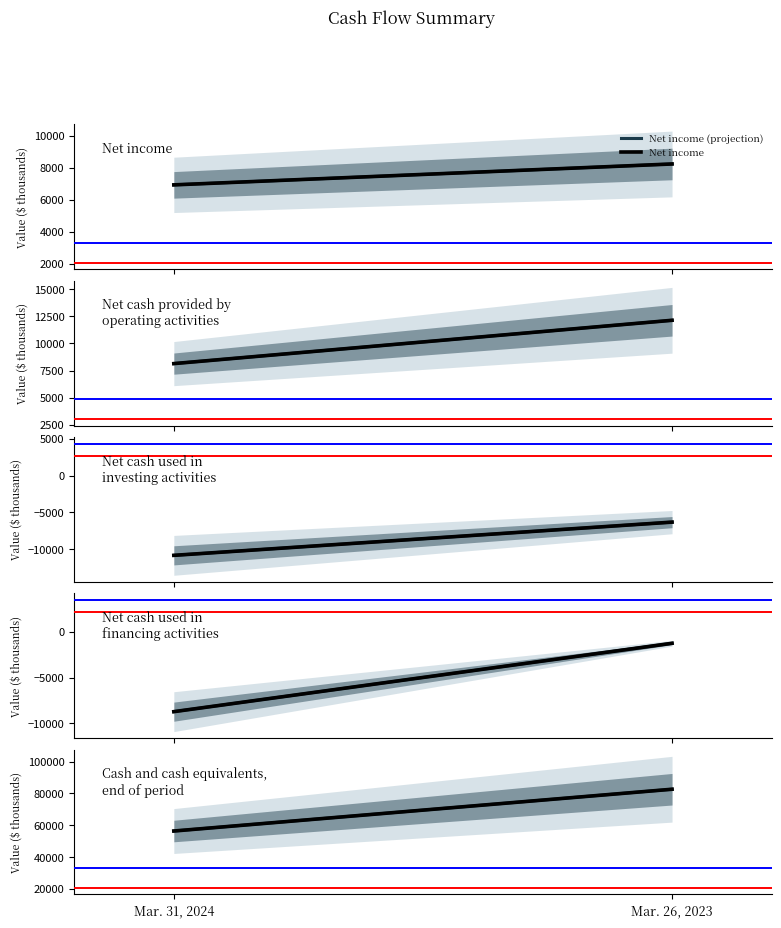

What is the average value of the Net cash used in financing activities series?

-4977